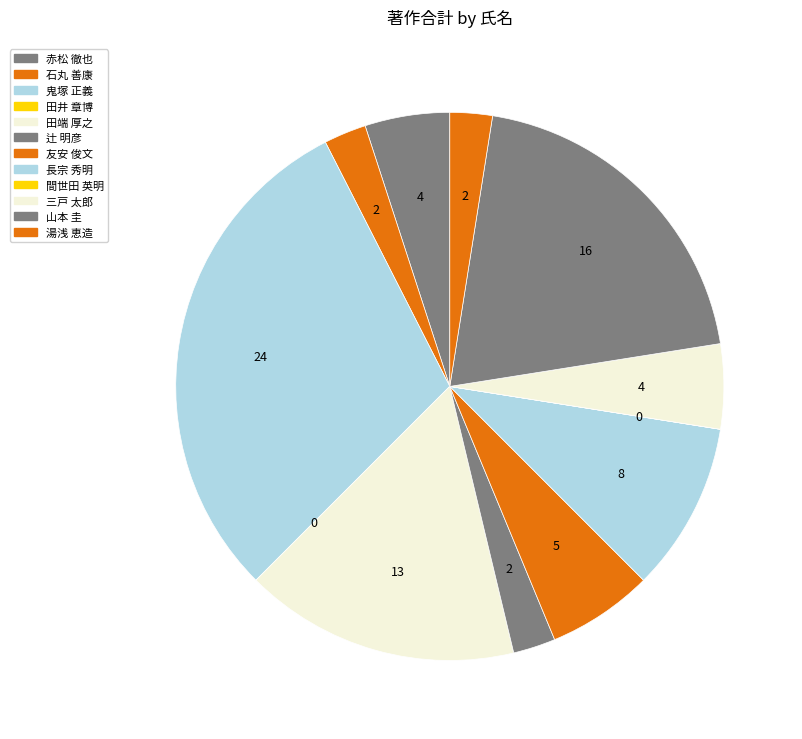

What percentage is the 石丸 善康 slice, to the nearest percent?

2%